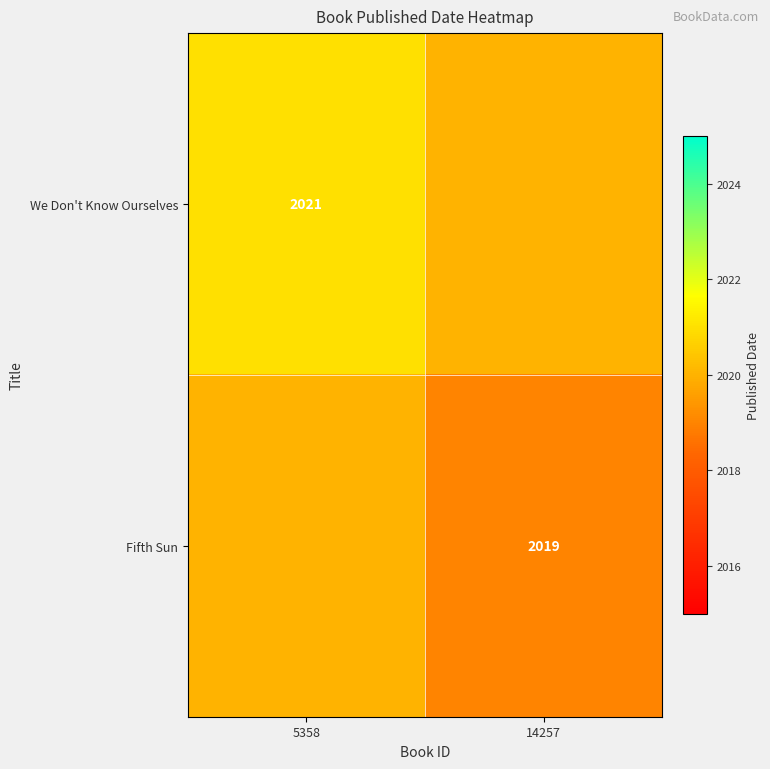

What is the difference between the highest and lowest values at 14257?

1